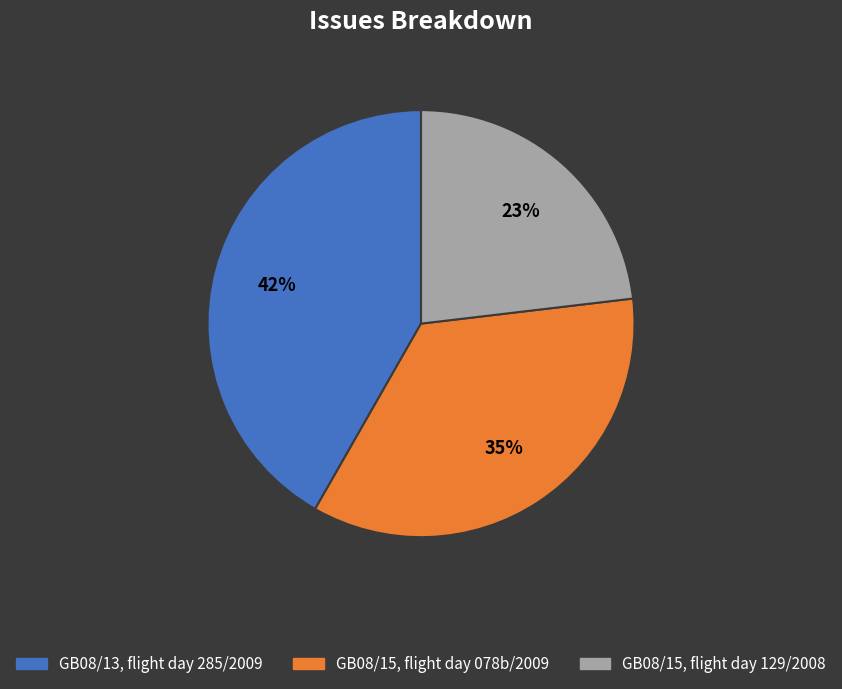

Which category has the smallest portion of the pie?

GB08/15, flight day 129/2008